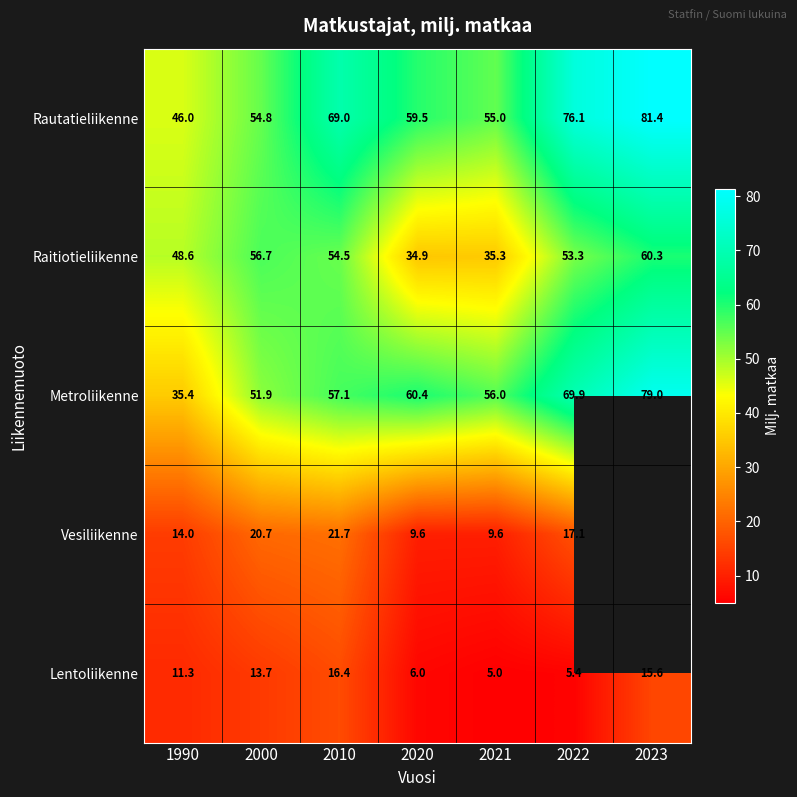

Between 2010 and 2020, which series saw the biggest shift?

Raitiotieliikenne